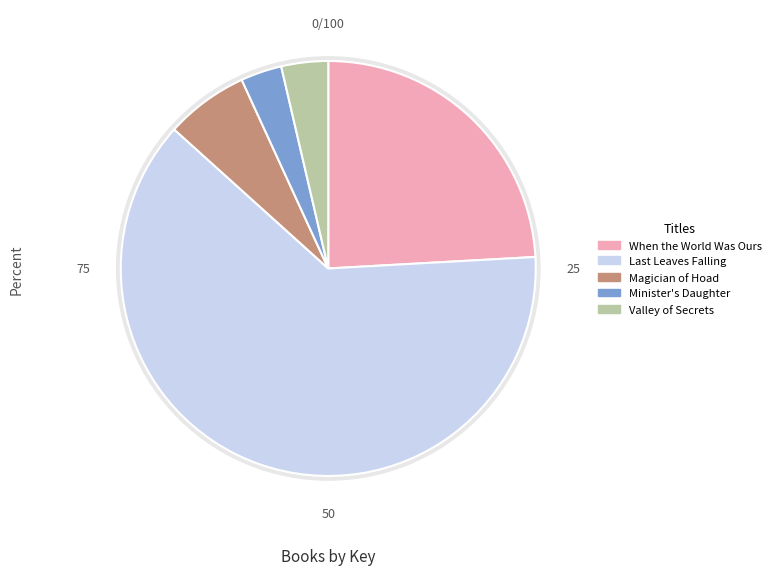

Which slice is the largest?

Last Leaves Falling